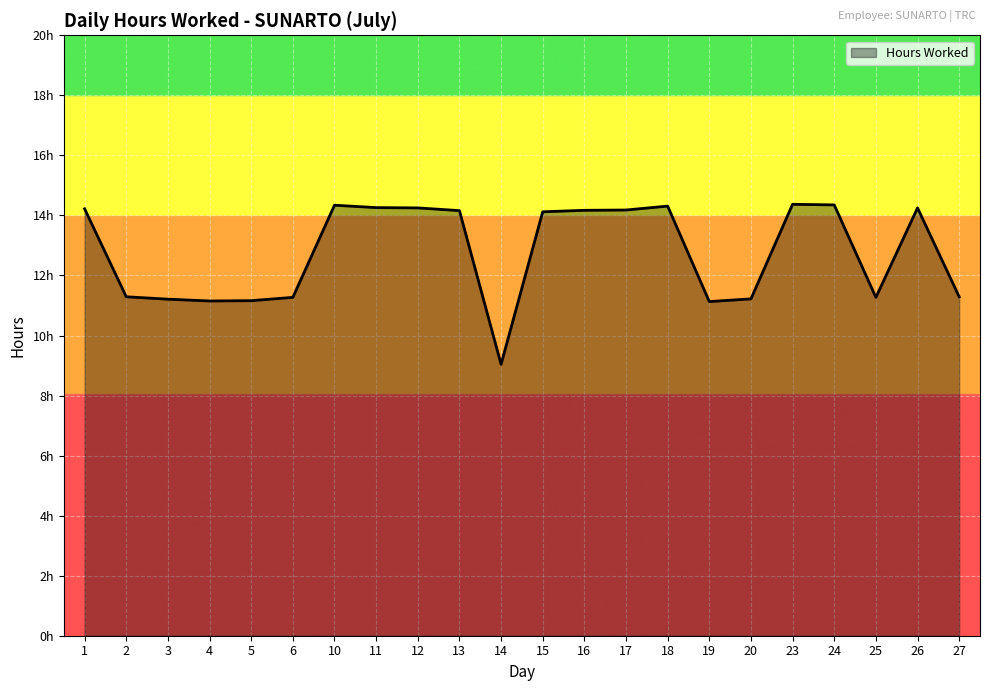

True or false: there are more than 0 points higher than both neighbors.

True